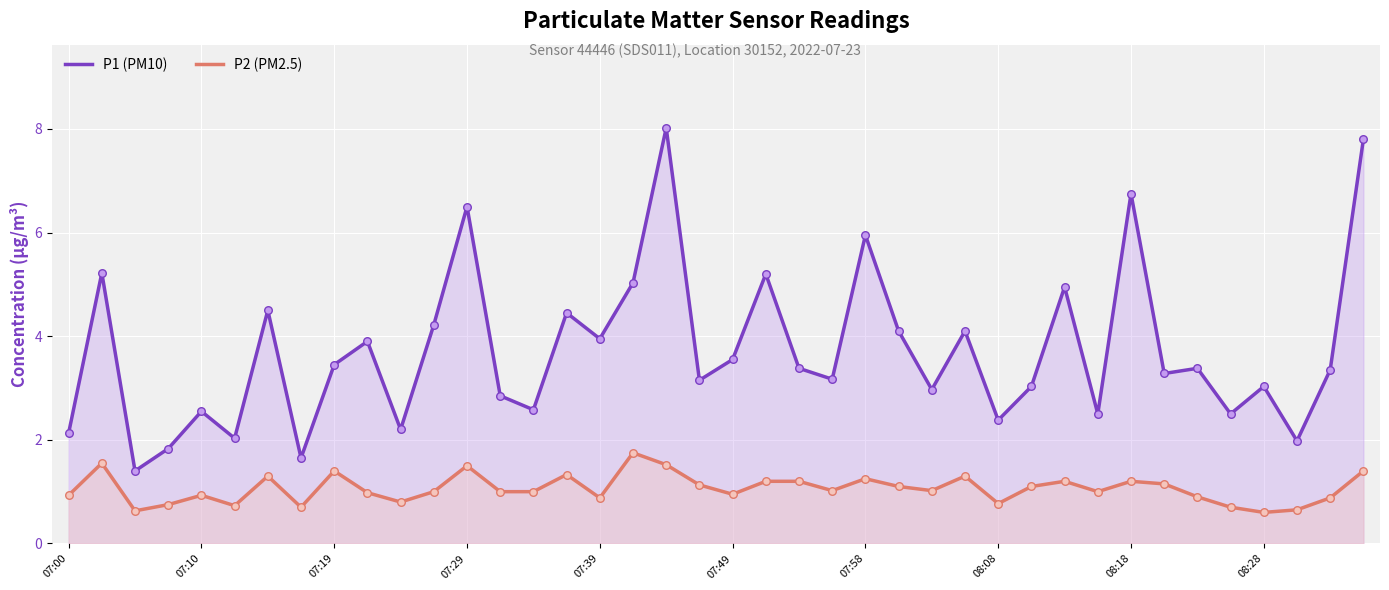

At how many categories does at least one series exceed 3?

26